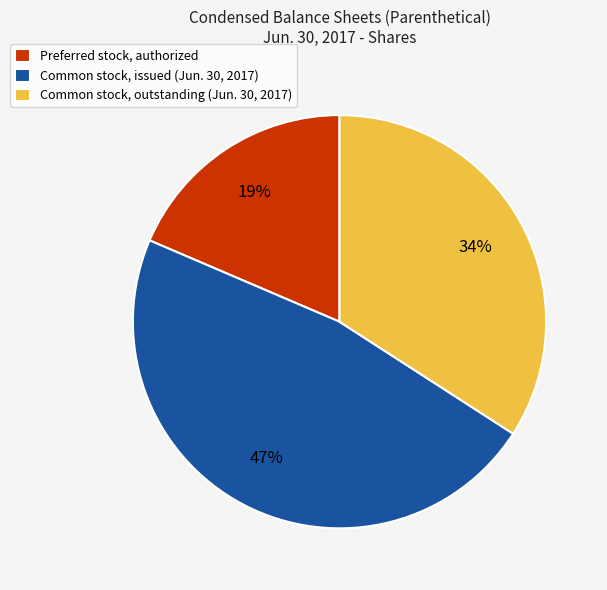

To the nearest percent, what portion does Preferred stock, authorized represent?

19%